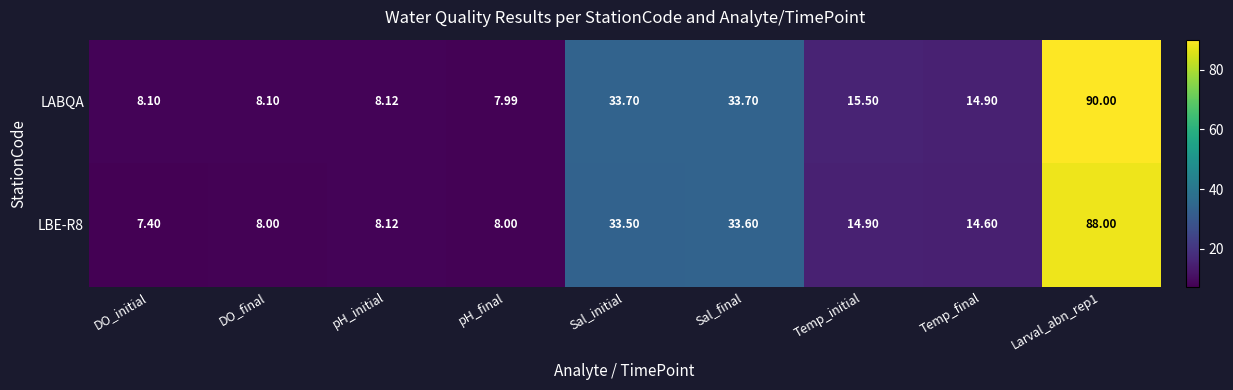

Which series has the widest spread of values?

LABQA